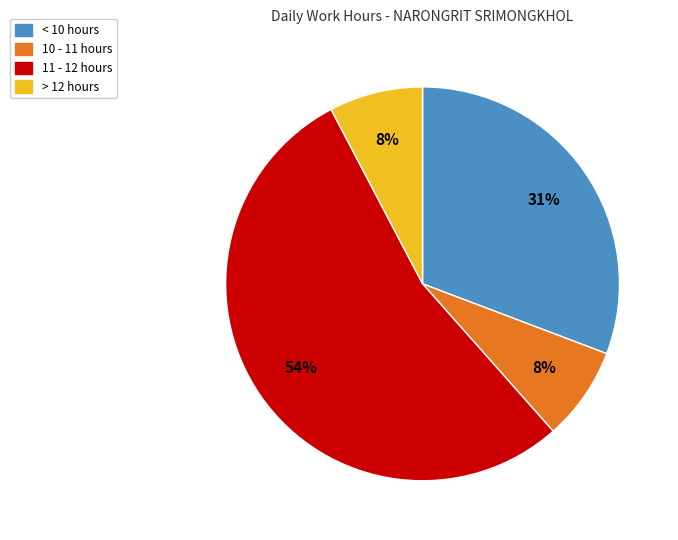

To the nearest percent, what is the average slice percentage?

25%